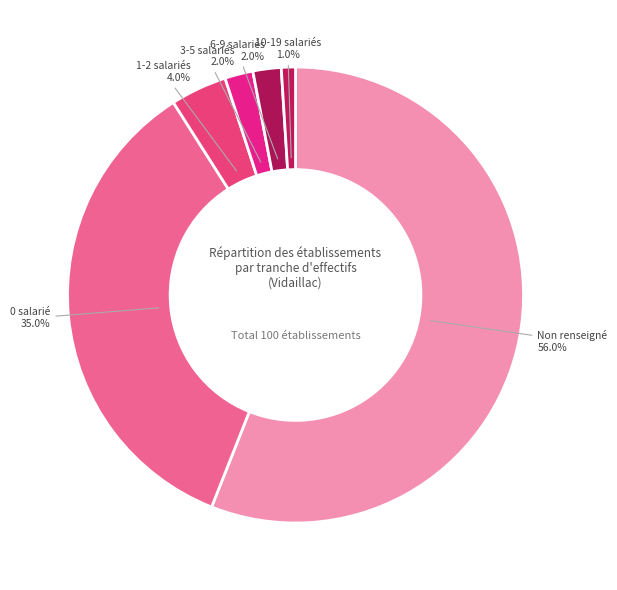

Is there any slice that represents more than half of the pie?

Yes